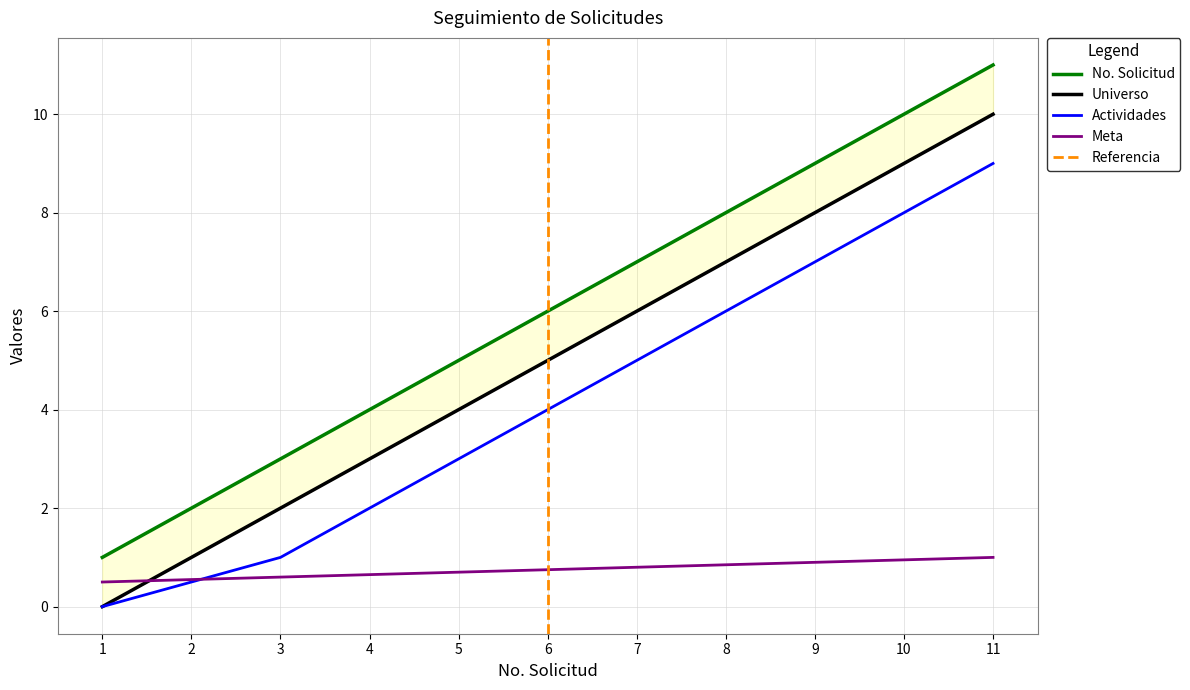

Reading left to right, list all the values displayed in this chart.

No. Solicitud: 1=1.0	2=2.0	3=3.0	4=4.0	5=5.0	6=6.0	7=7.0	8=8.0	9=9.0	10=10.0	11=11.0
Universo: 1=0.0	2=1.0	3=2.0	4=3.0	5=4.0	6=5.0	7=6.0	8=7.0	9=8.0	10=9.0	11=10.0
Actividades: 1=0.0	2=0.5	3=1.0	4=2.0	5=3.0	6=4.0	7=5.0	8=6.0	9=7.0	10=8.0	11=9.0
Meta: 1=0.5	2=0.6	3=0.6	4=0.7	5=0.7	6=0.8	7=0.8	8=0.8	9=0.9	10=0.9	11=1.0